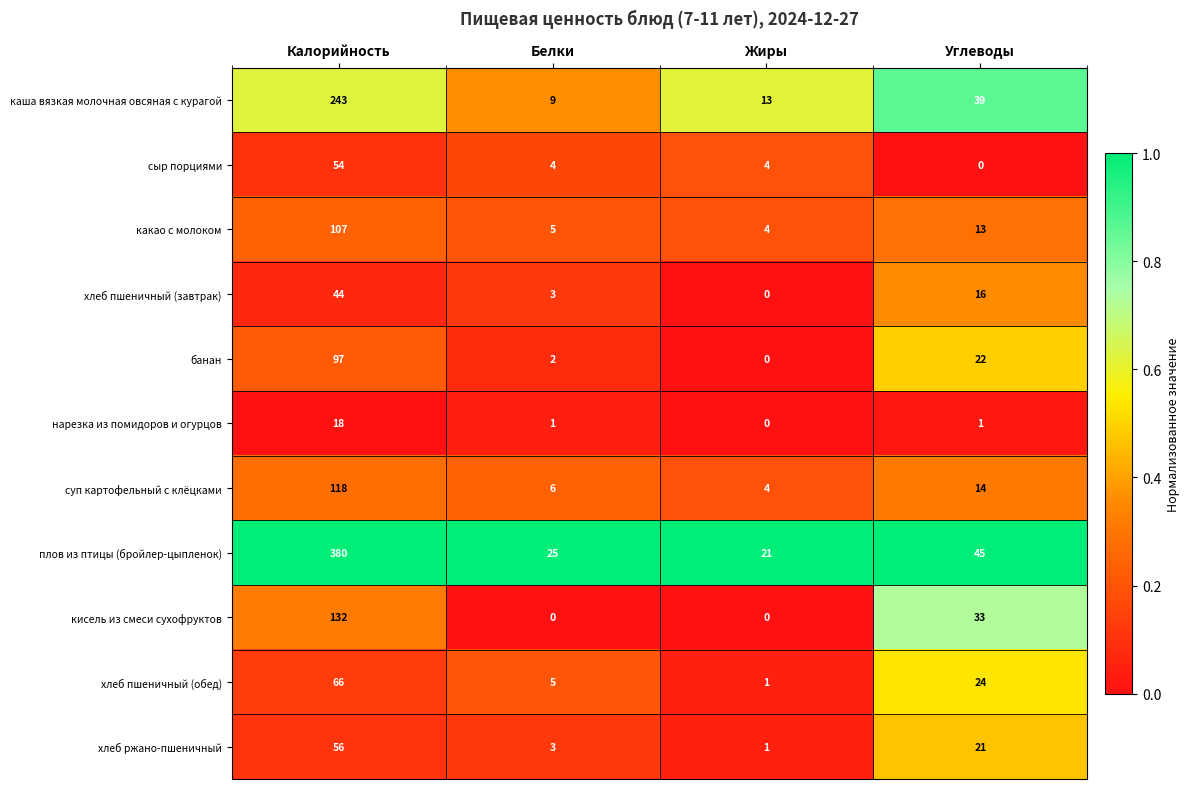

The хлеб ржано-пшеничный series shows 56 at Калорийность. True or false?

True